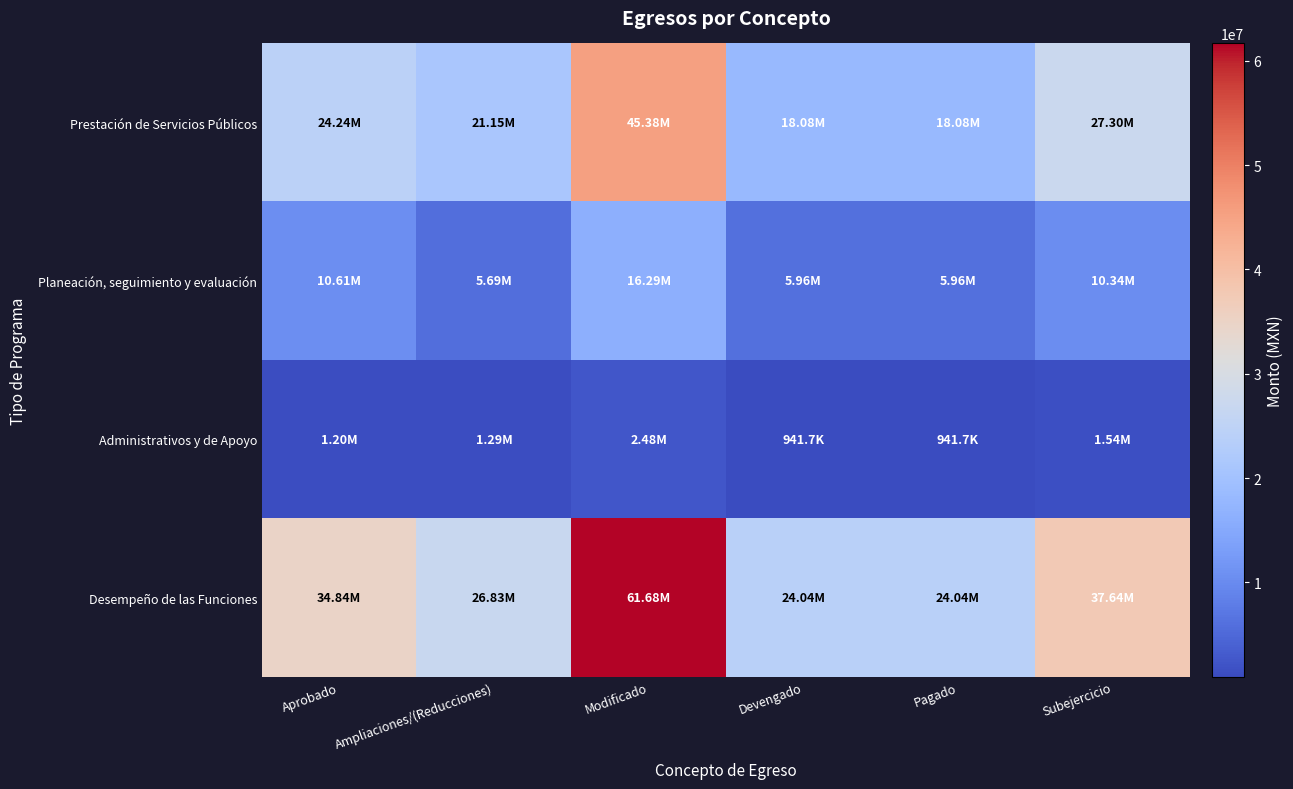

What is the total value across all series at Pagado?

49025131.0